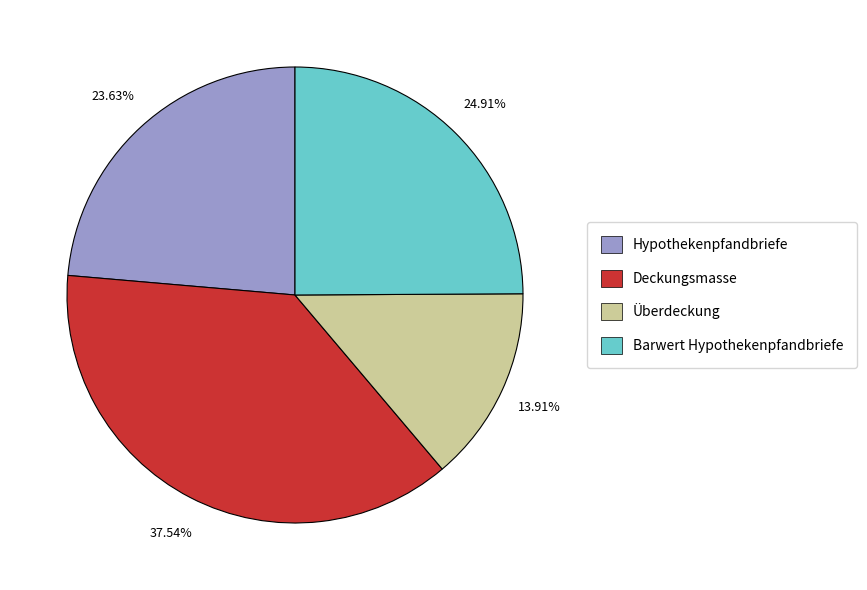

To the nearest percent, what portion does Überdeckung represent?

14%